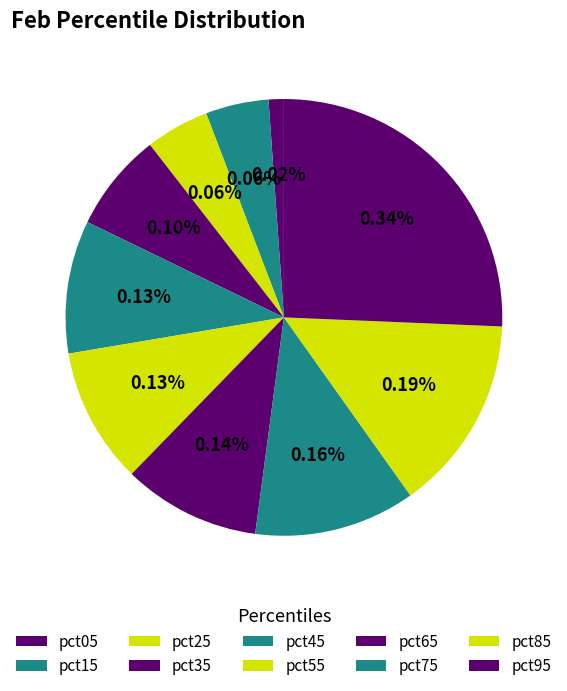

The pct75 slice represents 12% of the pie. True or false?

True